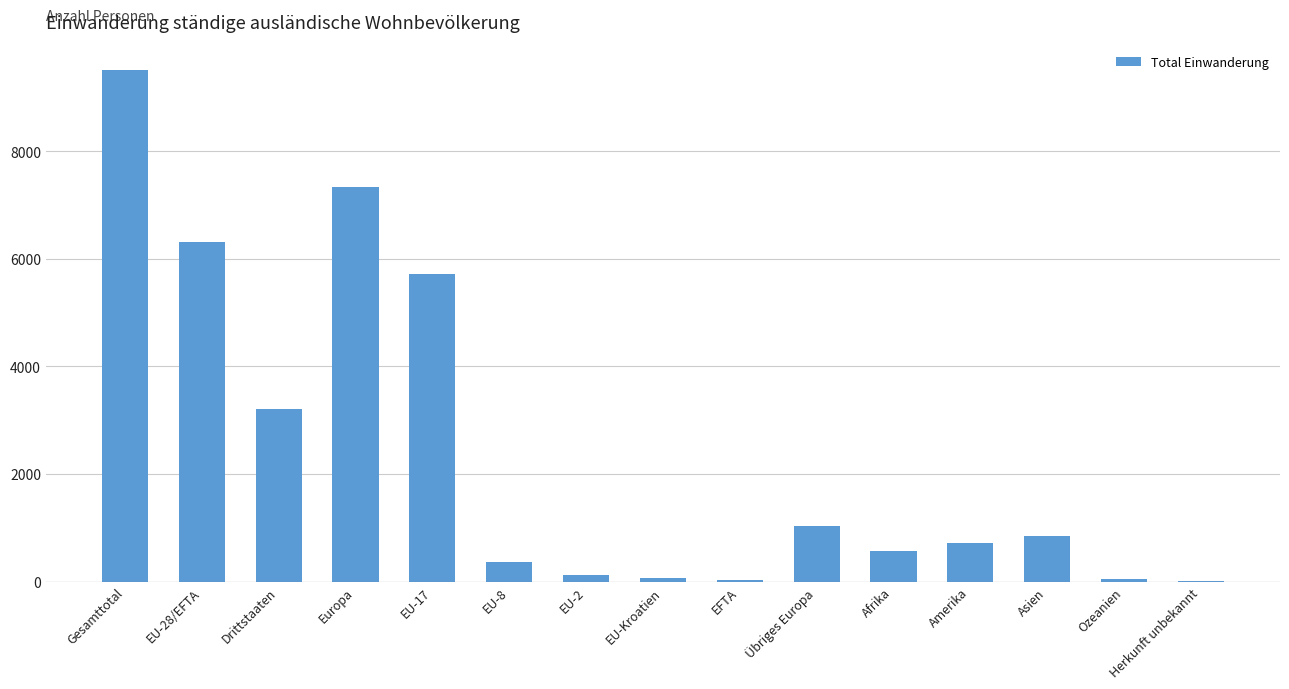

What is the change in value from EU-Kroatien to Asien?

+784